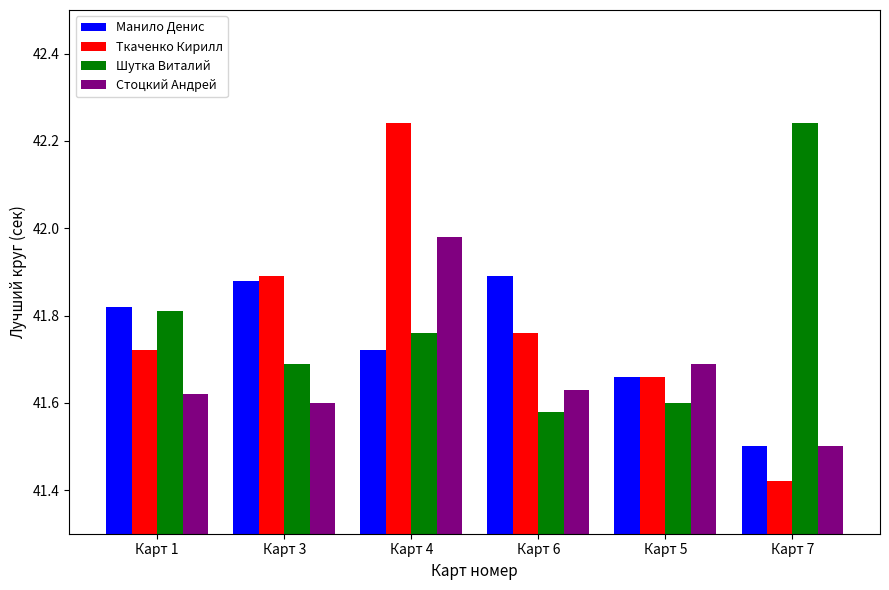

Is the value of Стоцкий Андрей at Карт 6 greater than the value of Манило Денис at Карт 7?

Yes